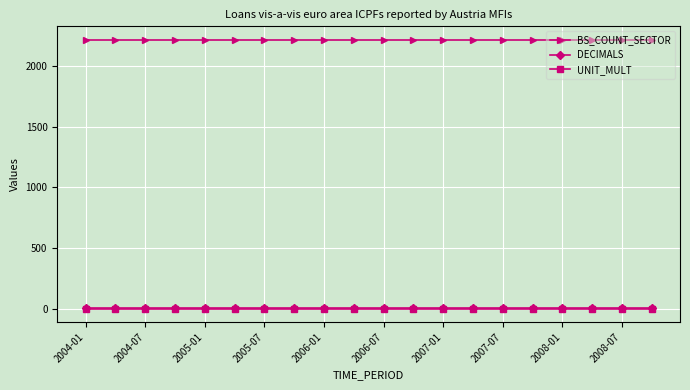

True or false: DECIMALS and BS_COUNT_SECTOR intersect in this chart.

False